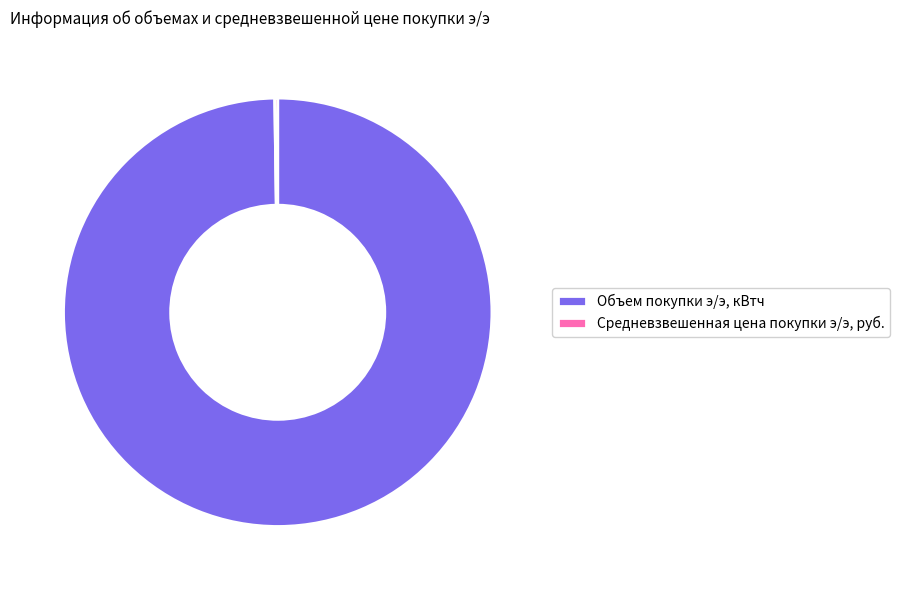

Is there a majority slice in this chart?

Yes